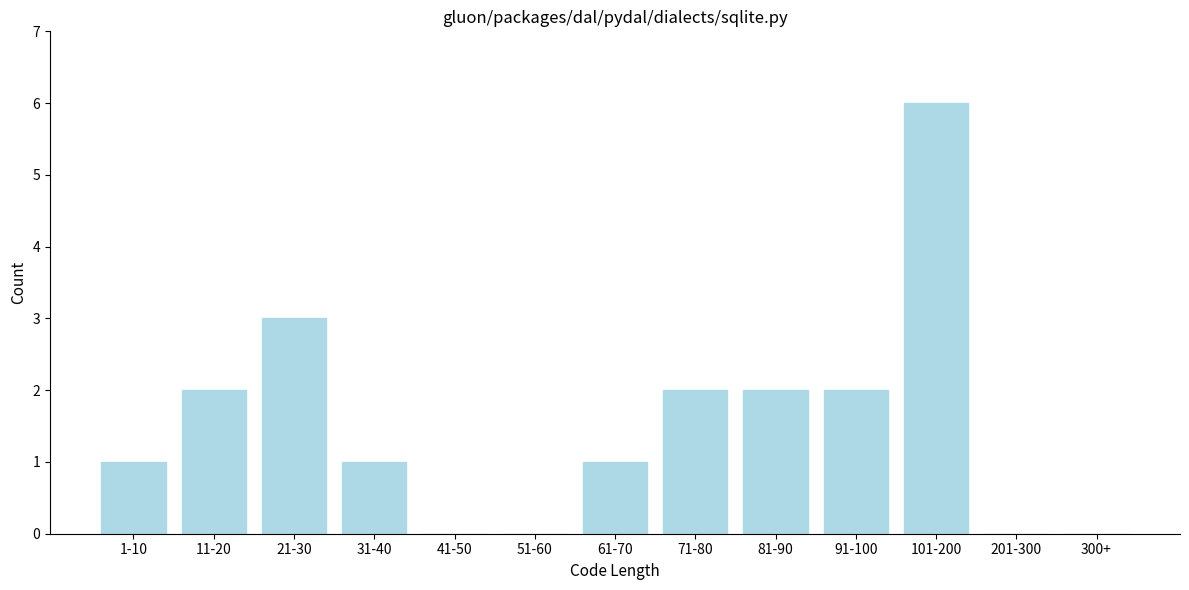

Reading left to right, transcribe all the data shown in this chart.

1-10=1	11-20=2	21-30=3	31-40=1	41-50=0	51-60=0	61-70=1	71-80=2	81-90=2	91-100=2	101-200=6	201-300=0	300+=0